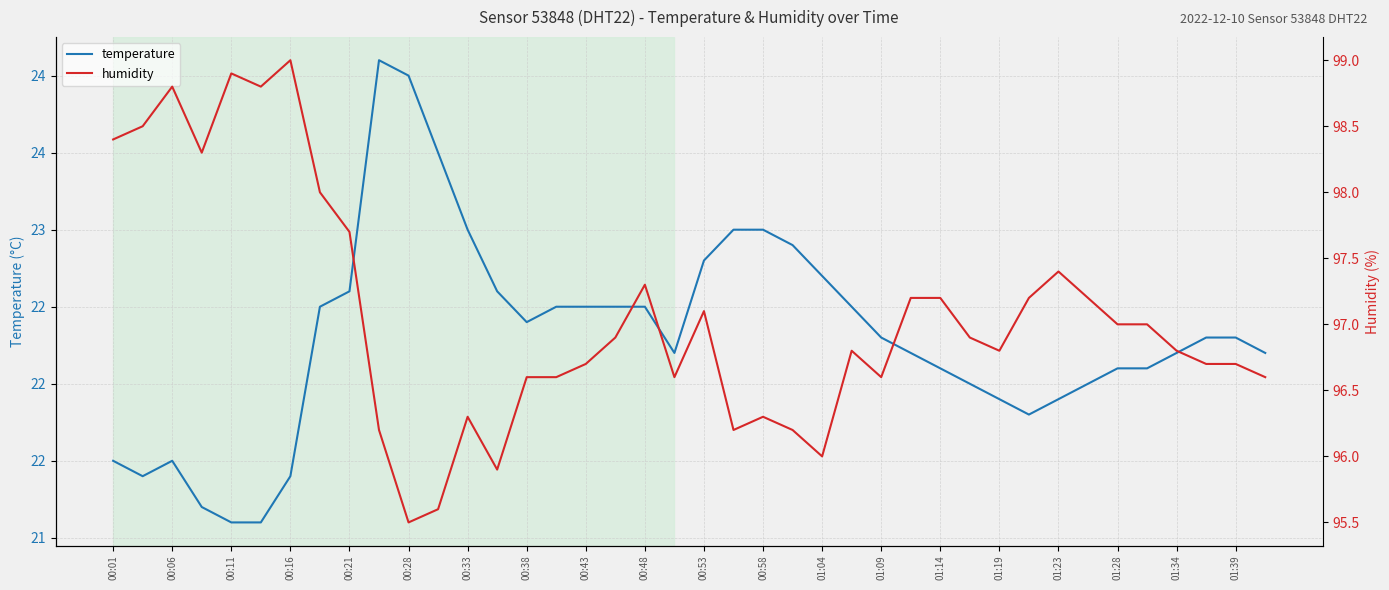

True or false: humidity and temperature intersect in this chart.

False